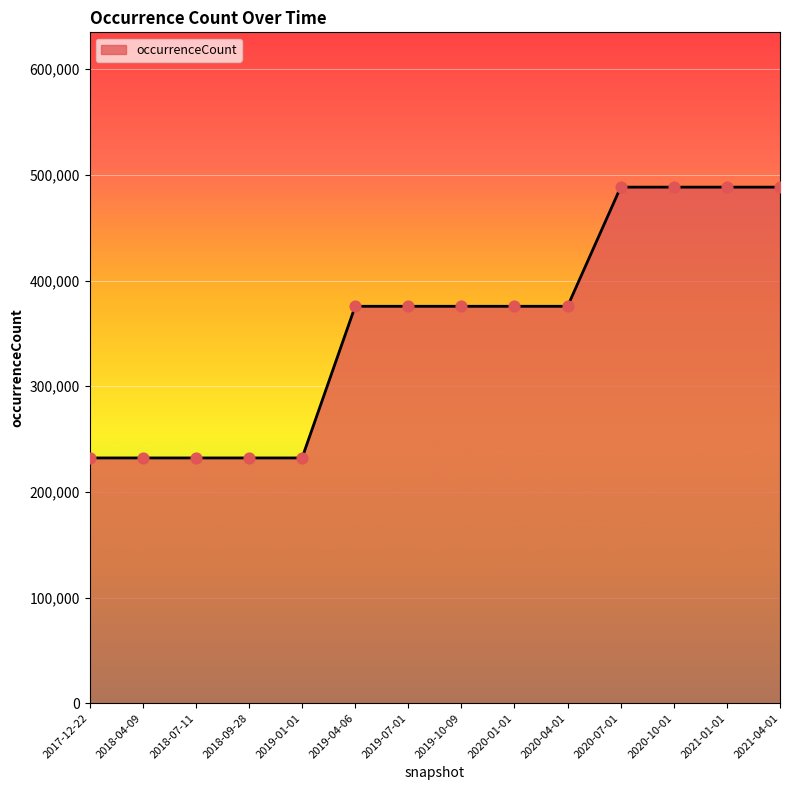

What is the change in value from 2019-07-01 to 2021-01-01?

+112776